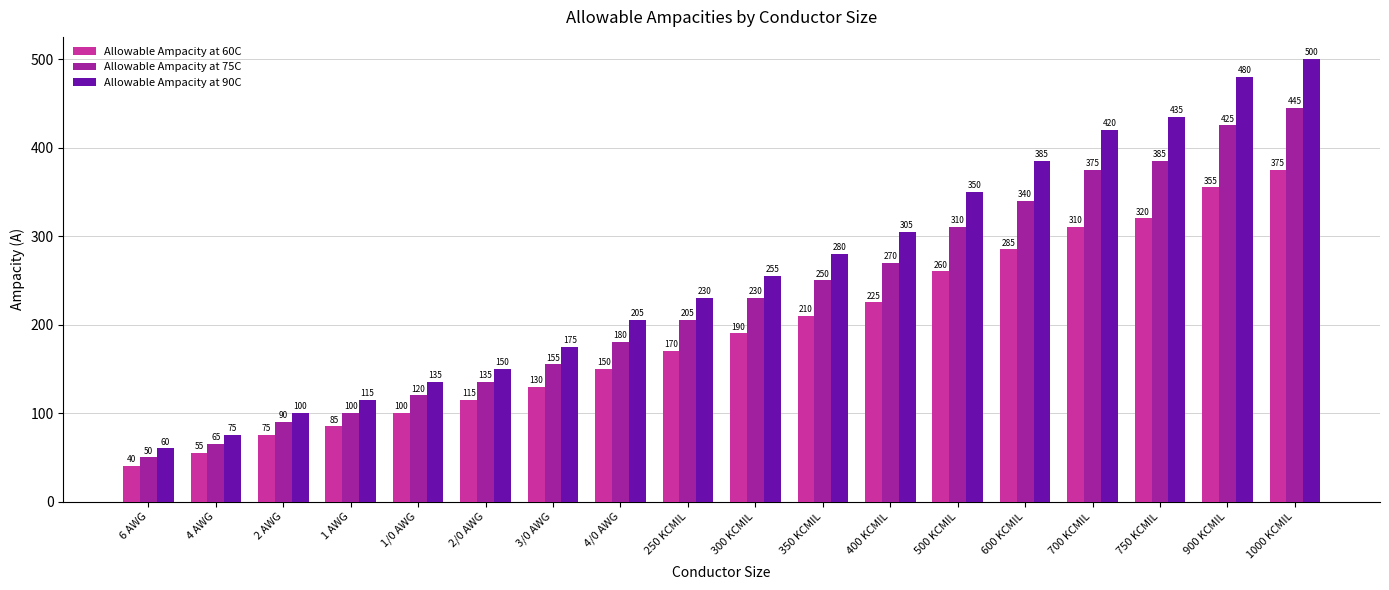

What is the minimum value for Allowable Ampacity at 90C?

60